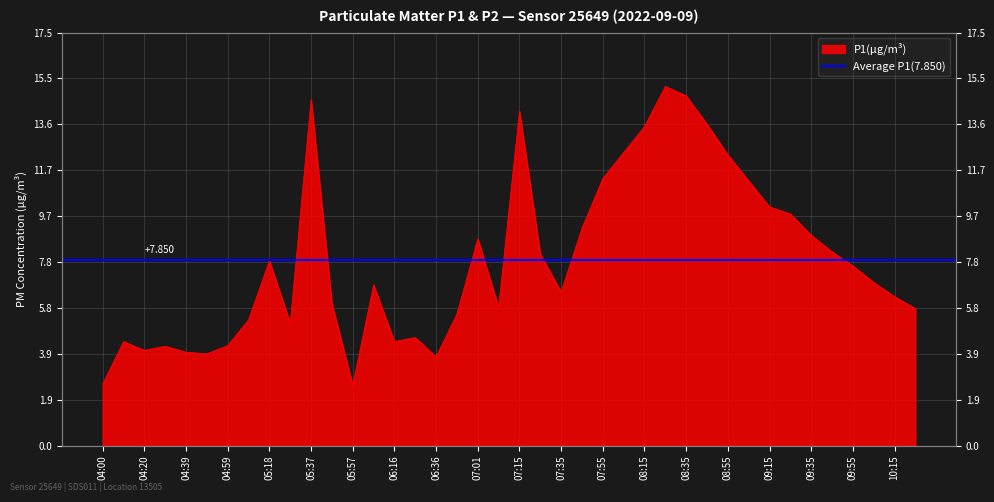

What is the difference between the values at 04:30 and 05:57?

1.7